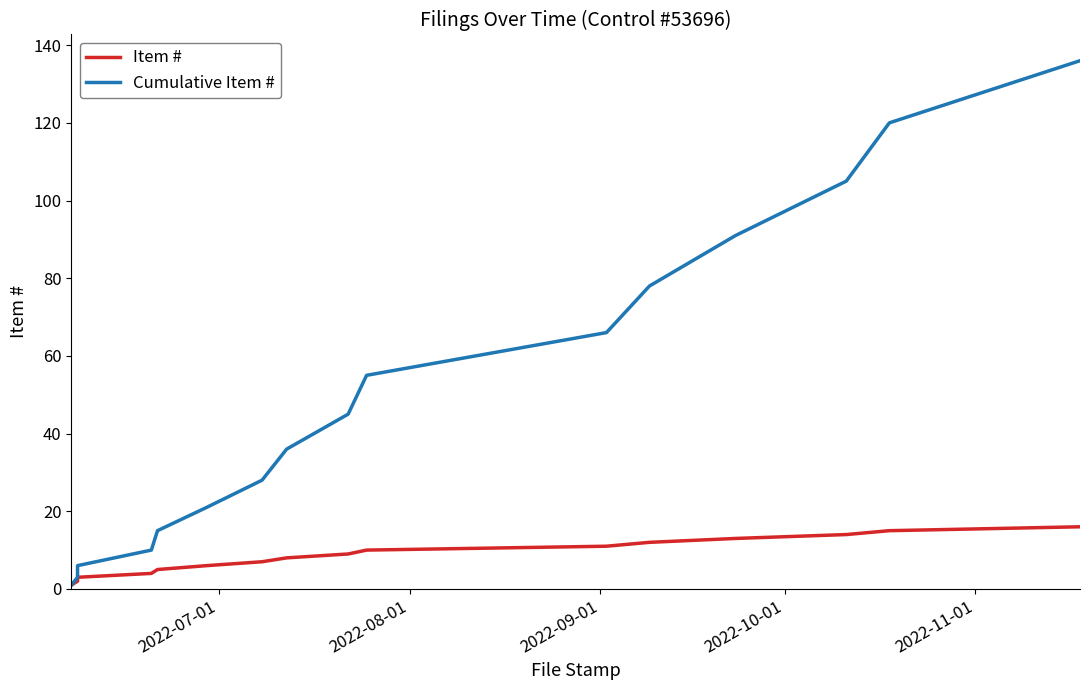

Which series has the widest spread of values?

Cumulative Item #